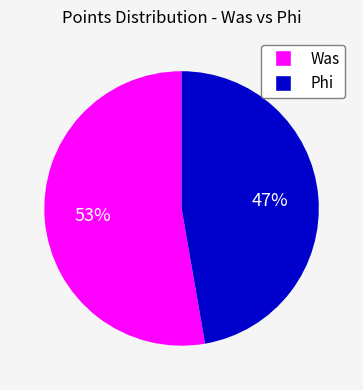

To the nearest percent, what is the combined percentage of Was and Phi?

100%